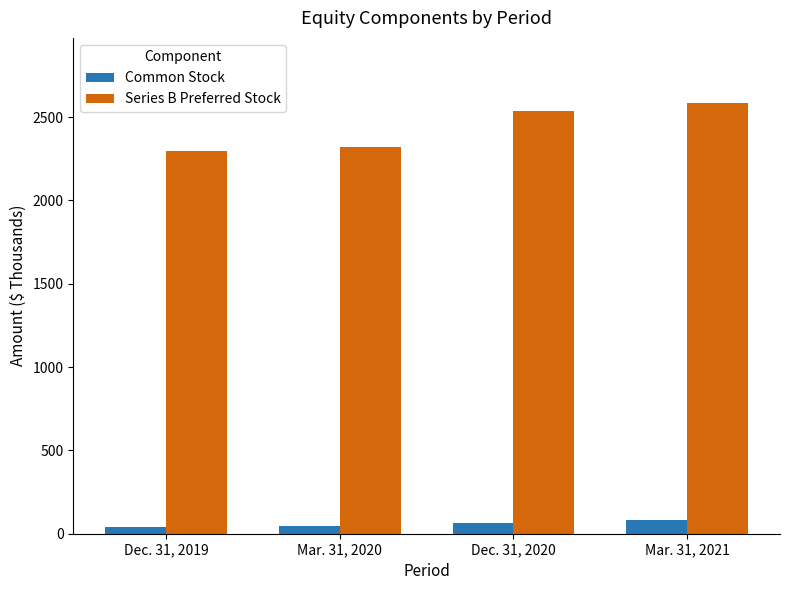

Count the number of data series in this chart.

2